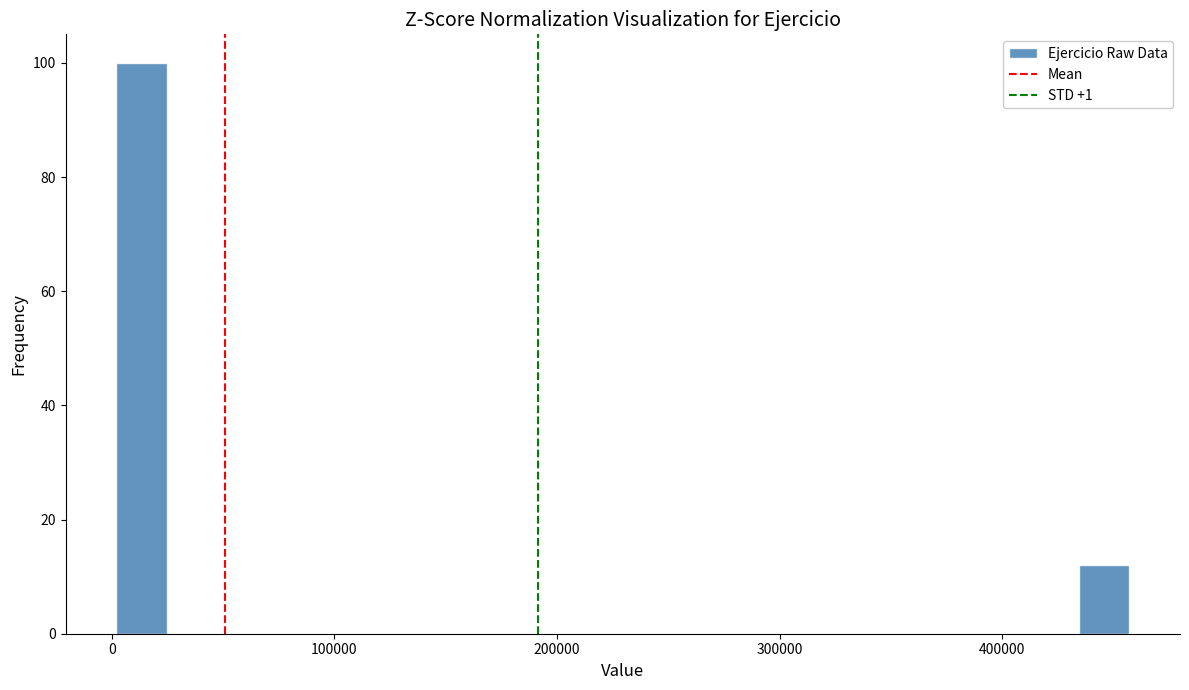

Read against the x-axis, roughly where is the centre of the tallest bar?

10000